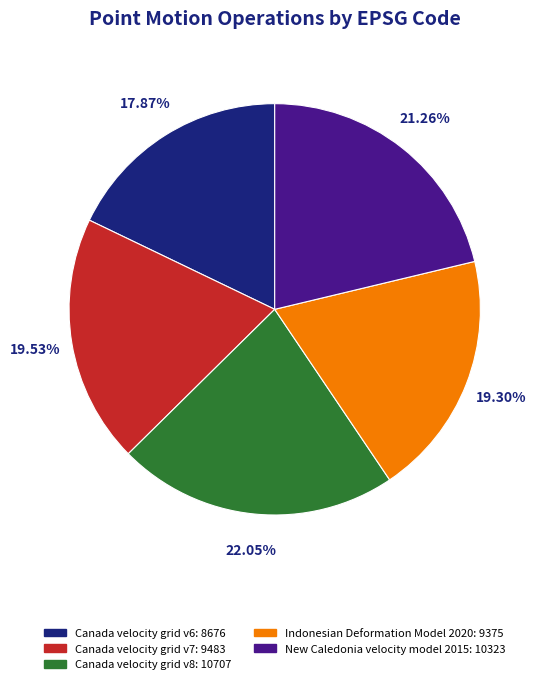

To the nearest percent, what is the combined percentage of Canada velocity grid v6 and Canada velocity grid v7?

37%